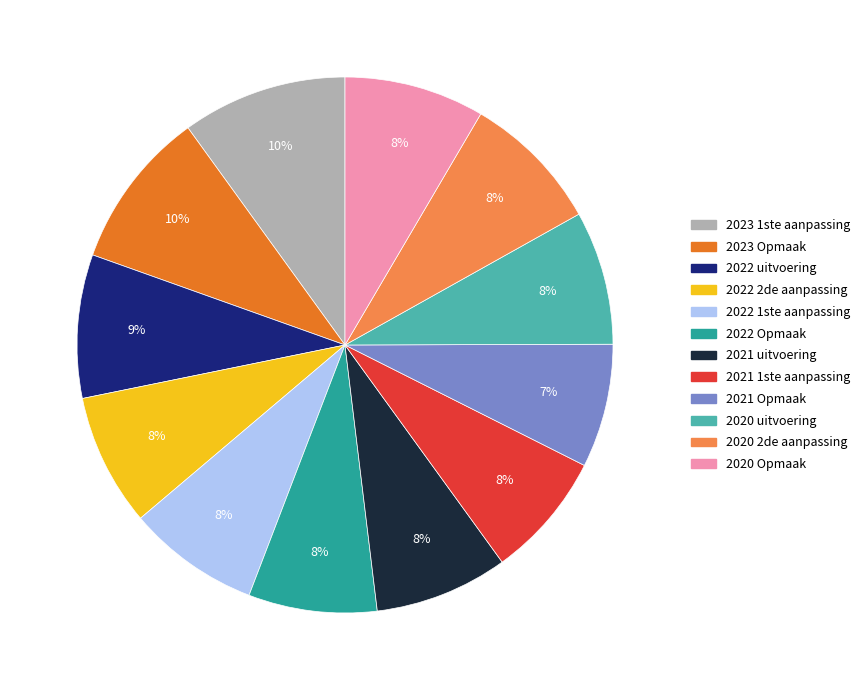

To the nearest percent, what percentage of the pie is 2020 Opmaak?

8%